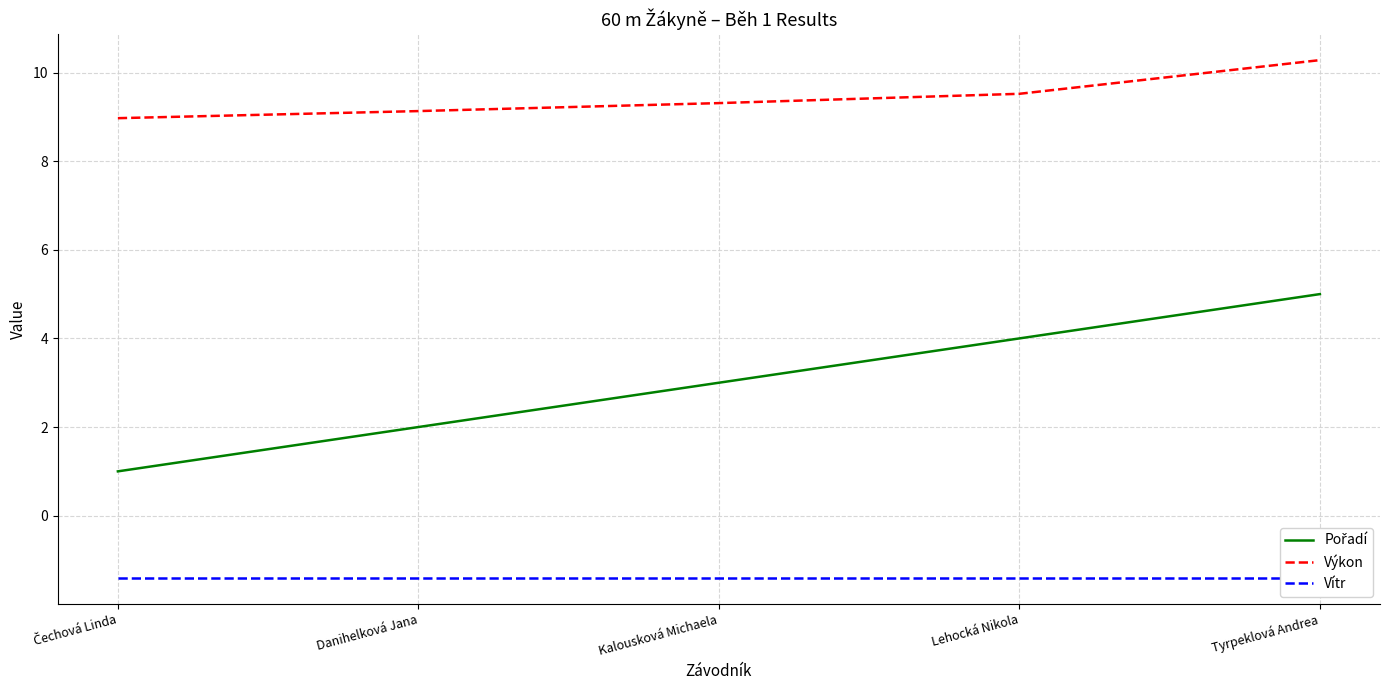

List the series in order of their peak value, highest first.

Výkon, Pořadí, Vítr